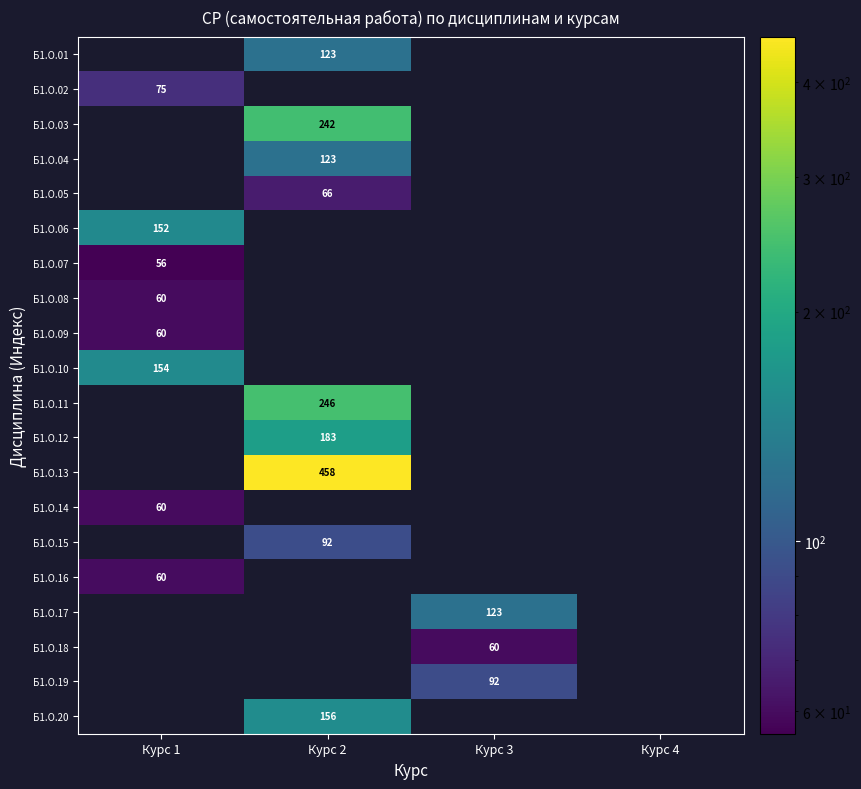

What is the sum of all Б1.О.01 values?

122.6